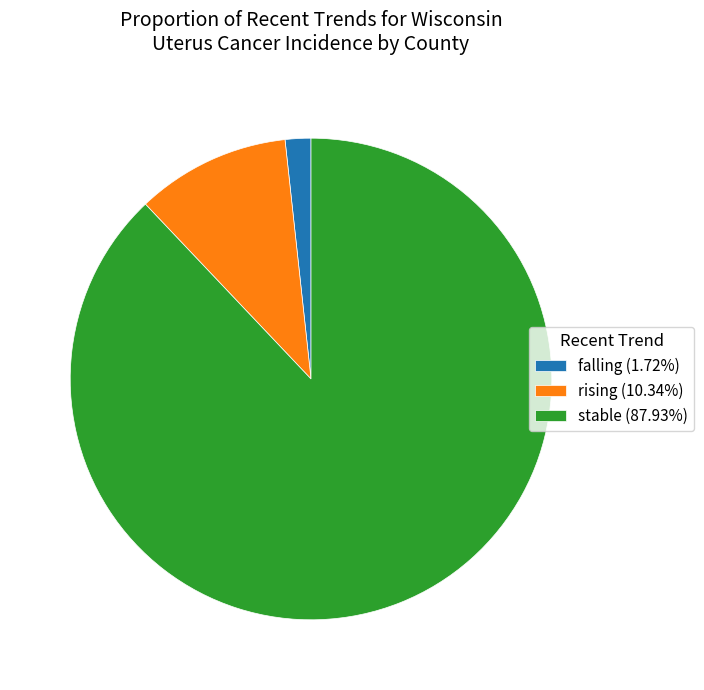

Rank the categories by value from highest to lowest.

stable, rising, falling